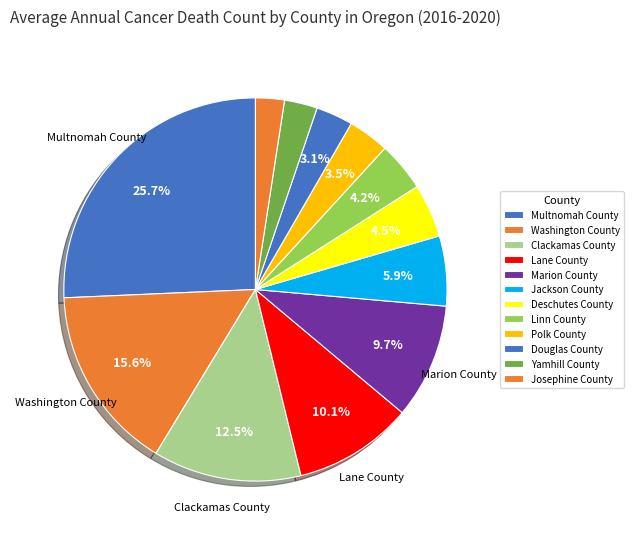

What is the ratio of the value at Multnomah County to the value at Marion County?

2.6